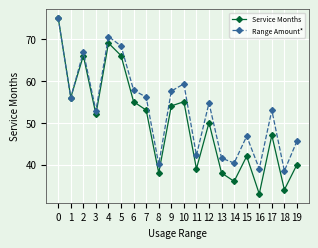

How many lines are shown in the chart?

2